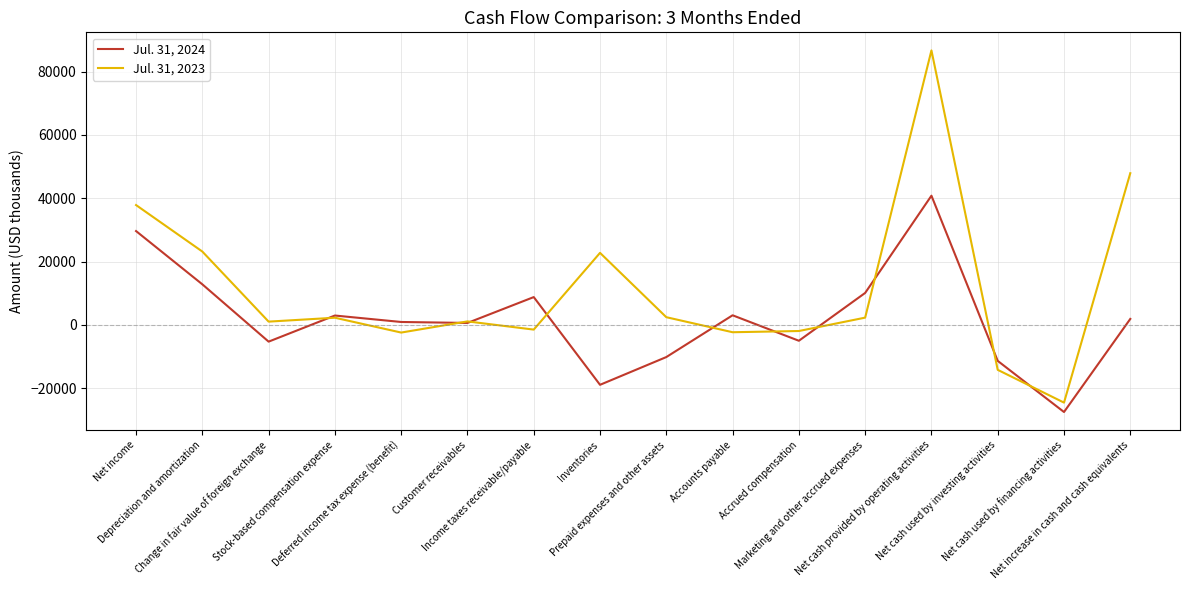

Which series has the widest spread of values?

Jul. 31, 2023